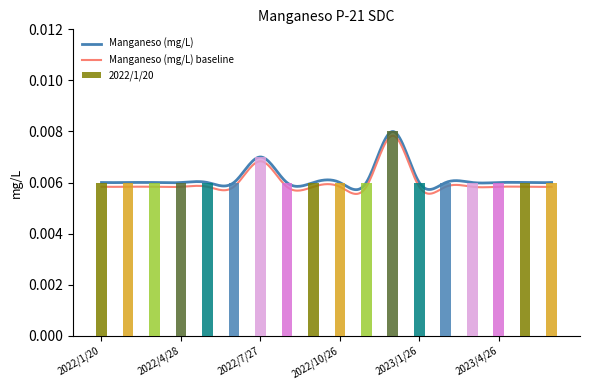

Which category has the highest value across all series?

2022/12/21